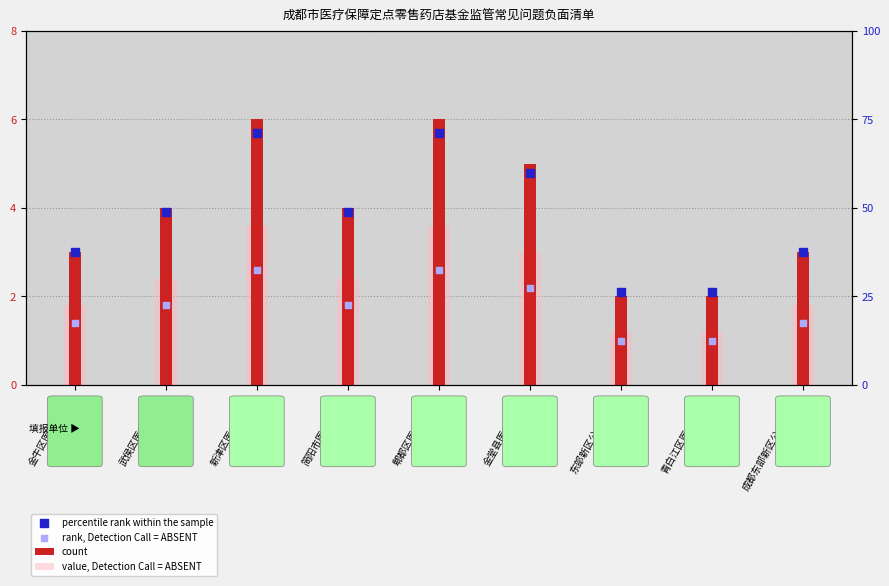

What is the total value across all series at 金堂县医疗保障局?

15.0